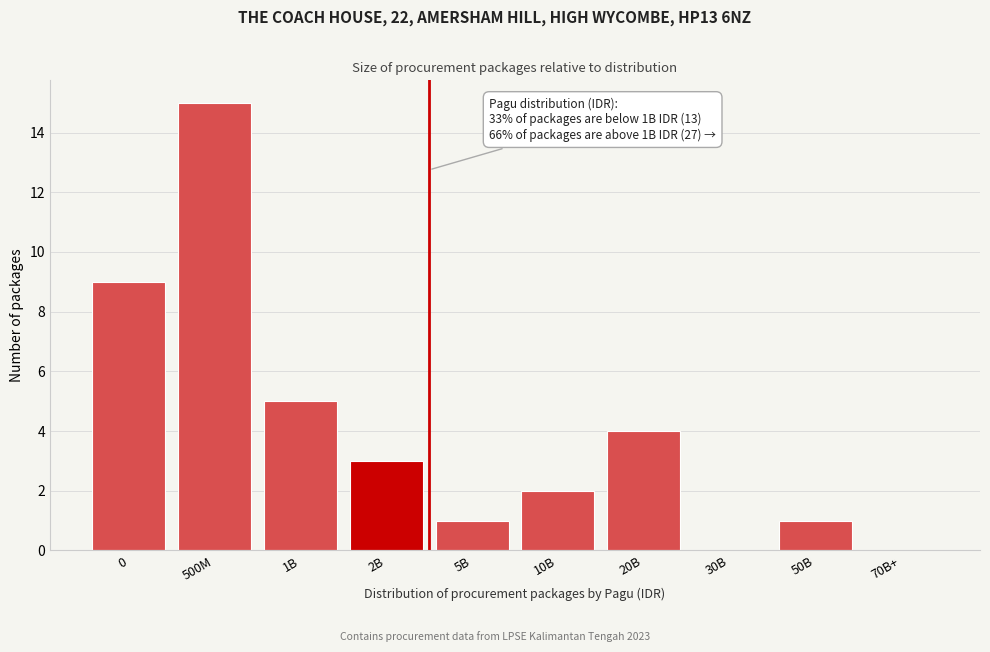

Reading left to right, transcribe all the data shown in this chart.

0=9	500M=15	1B=5	2B=3	5B=1	10B=2	20B=4	30B=0	50B=1	70B+=0